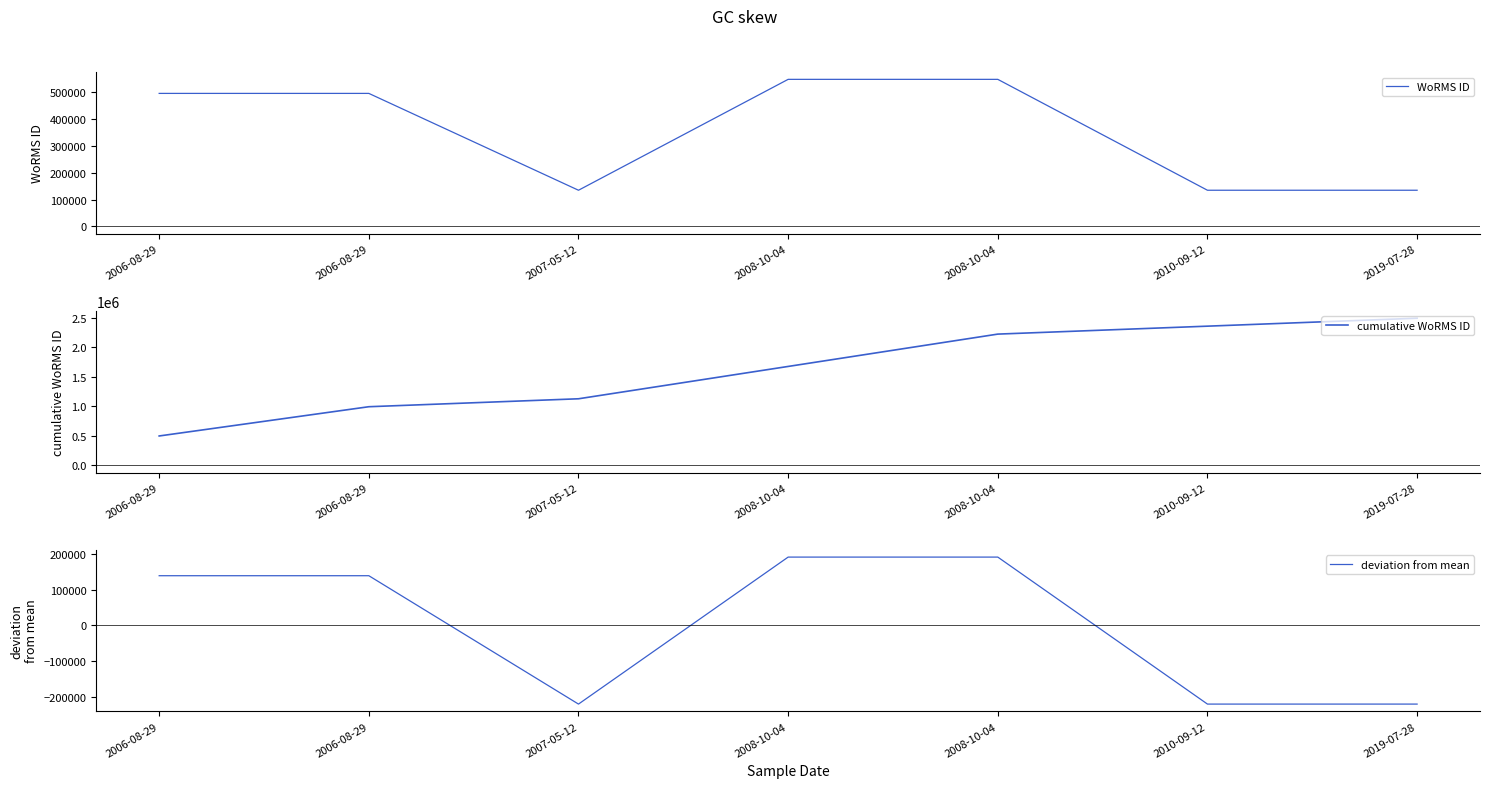

Reading left to right, extract all data points from this chart.

WoRMS ID: 495347.0	495347.0	134529.0	547692.0	547692.0	134529.0	134529.0
cumulative WoRMS ID: 495347.0	990694.0	1125223.0	1672915.0	2220607.0	2355136.0	2489665.0
deviation from mean: 139680.6	139680.6	-221137.4	192025.6	192025.6	-221137.4	-221137.4